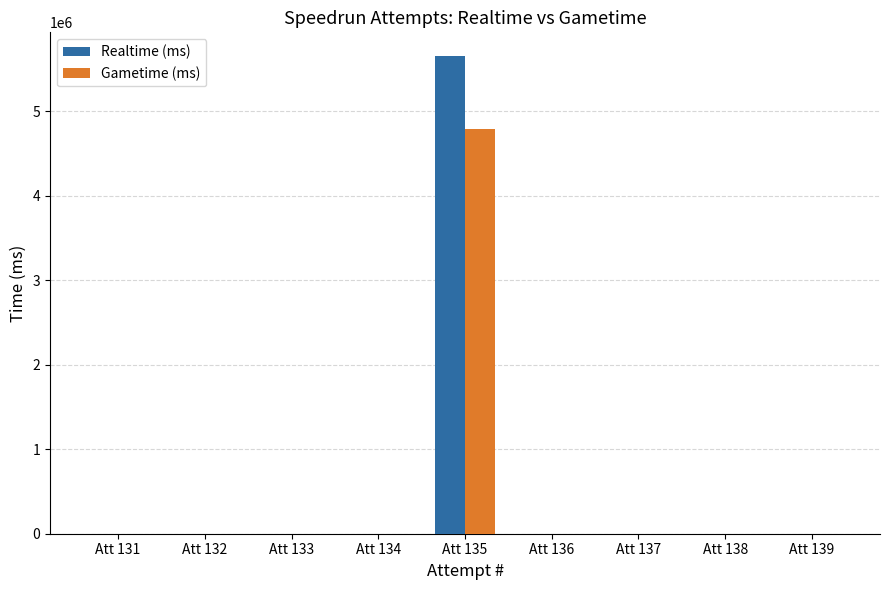

What is the highest value of the Gametime (ms) series?

4783266